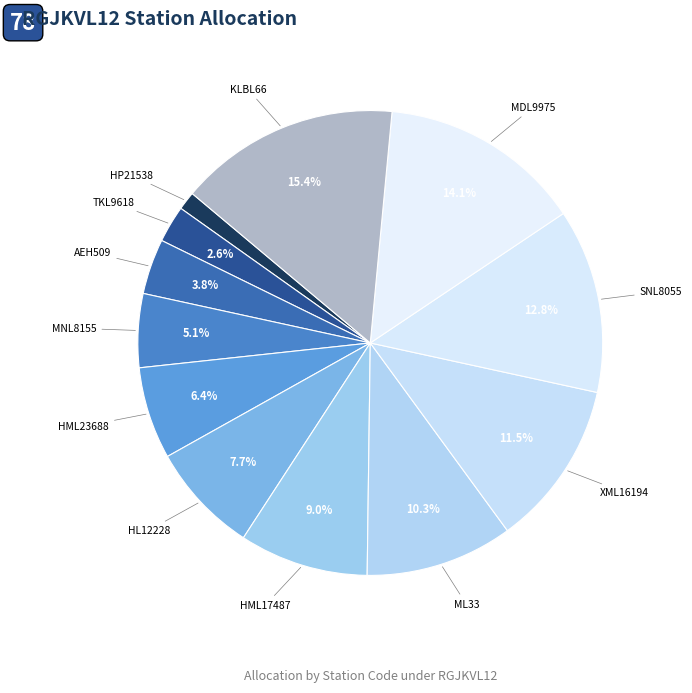

How many slices are in this pie chart?

12